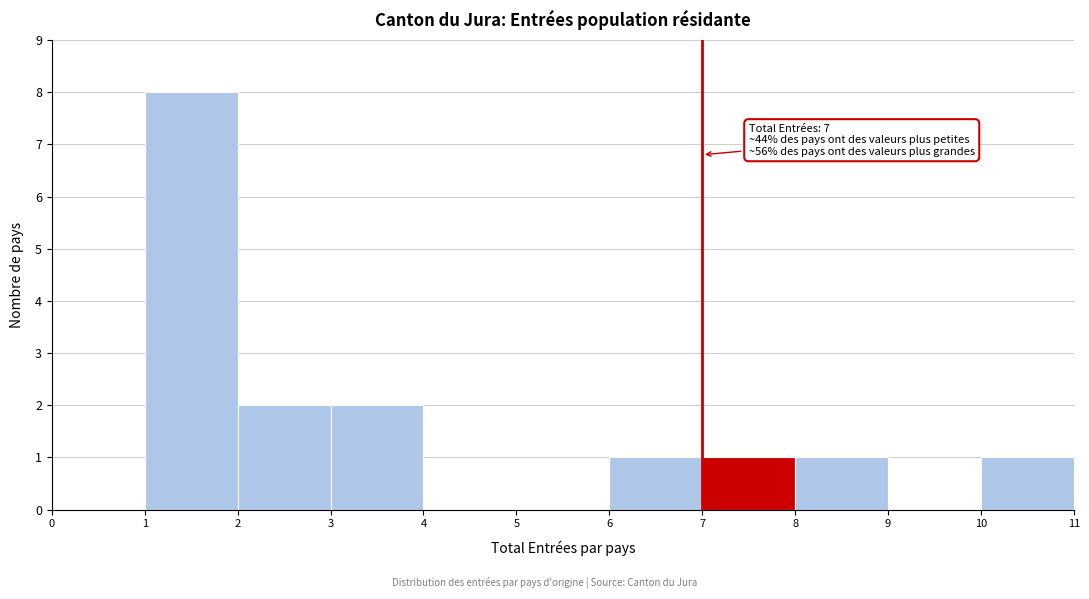

Which range on the x-axis has the tallest bar?

1 to 2